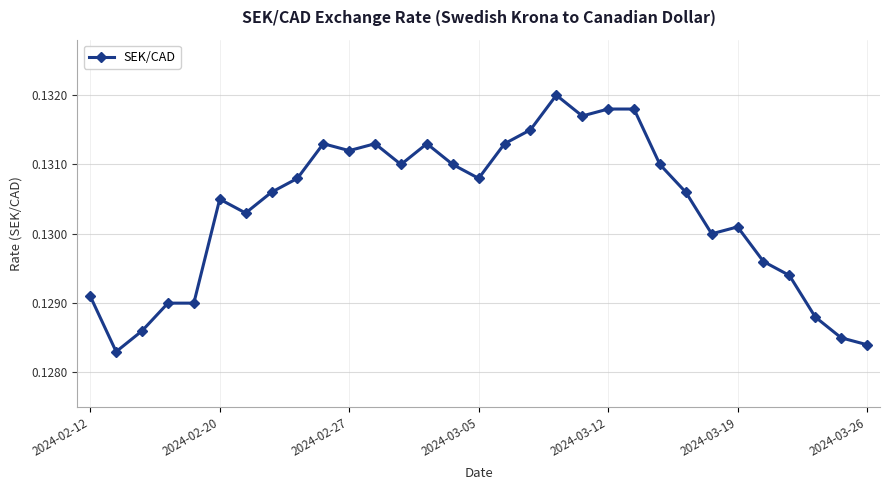

How many values are between 0 and 1?

31